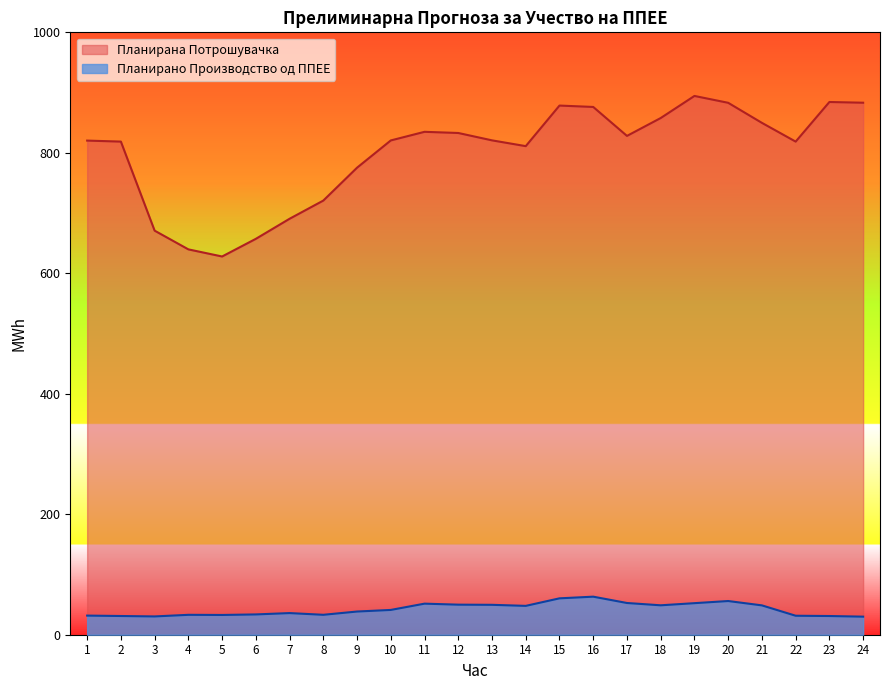

Rank the series at 1 from highest to lowest value.

Планирана Потрошувачка, Планирано Производство од ППЕЕ